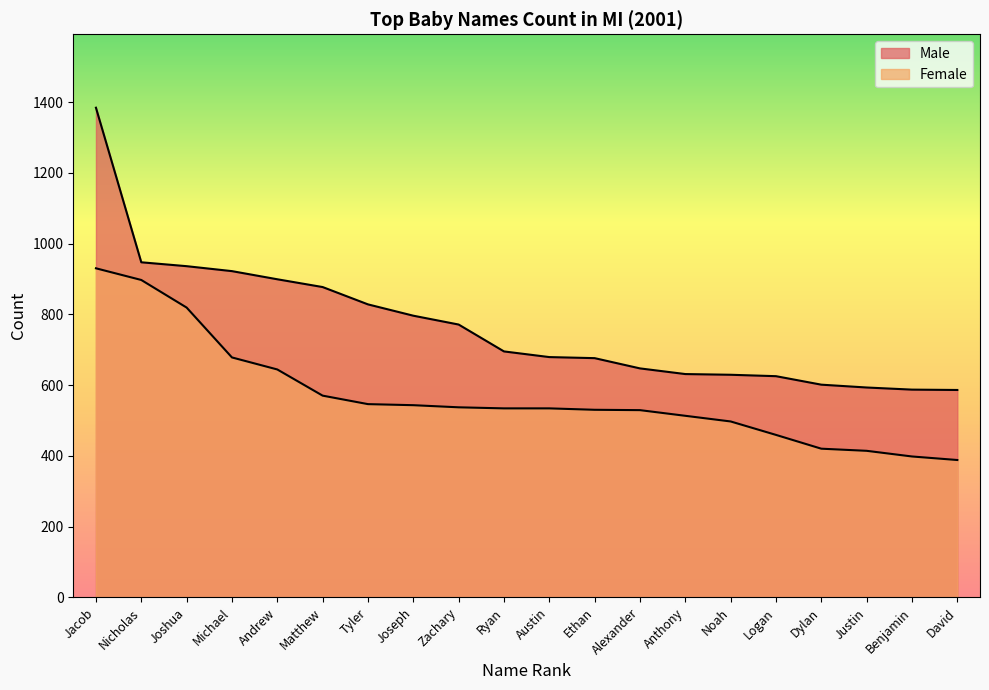

At which category does the chart reach its peak across all series?

Jacob